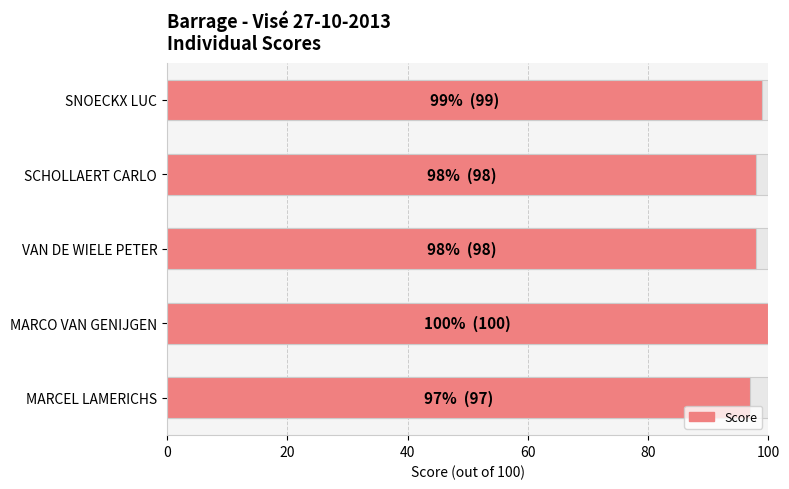

How many values are between 98 and 99?

3